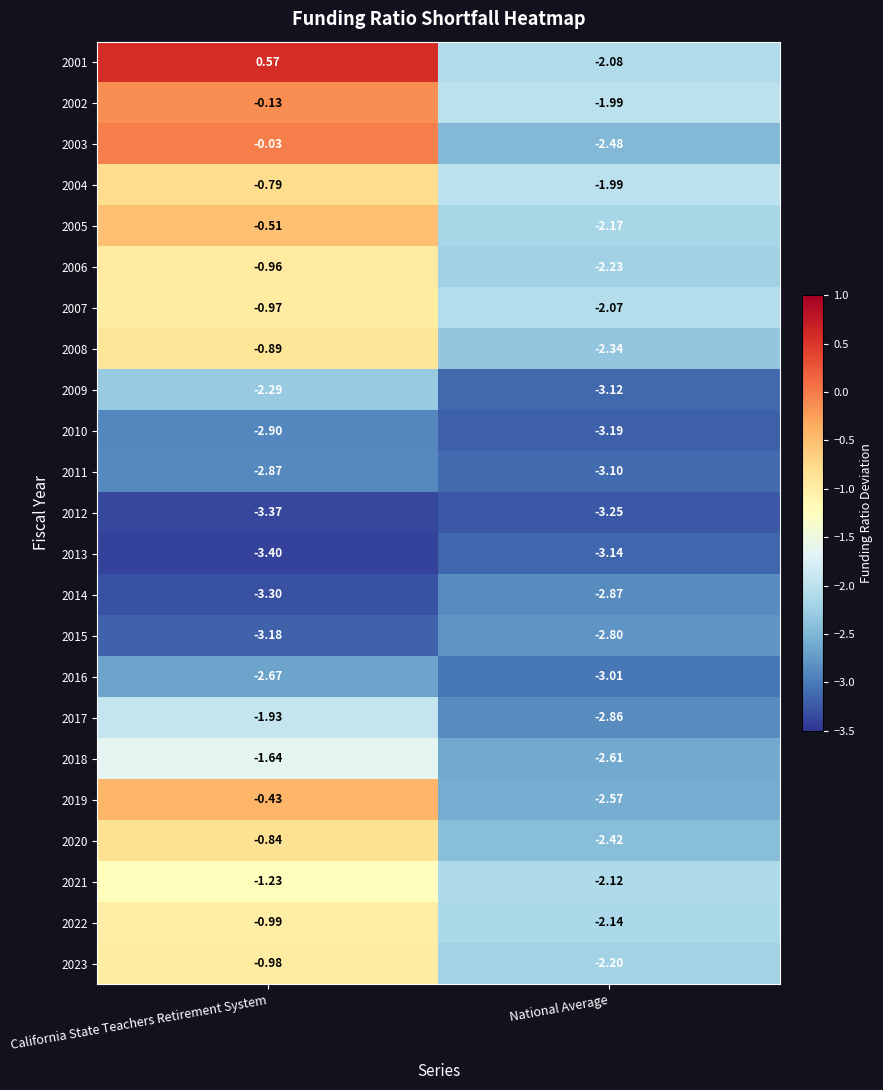

Rank the categories by 2014 value from highest to lowest.

National Average, California State Teachers Retirement System